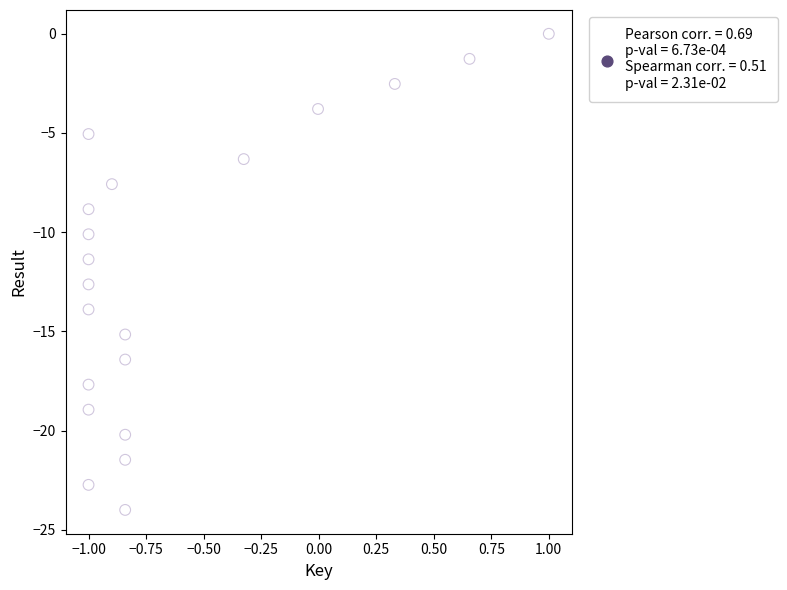

What is the range of X values (max minus min)?

2.0